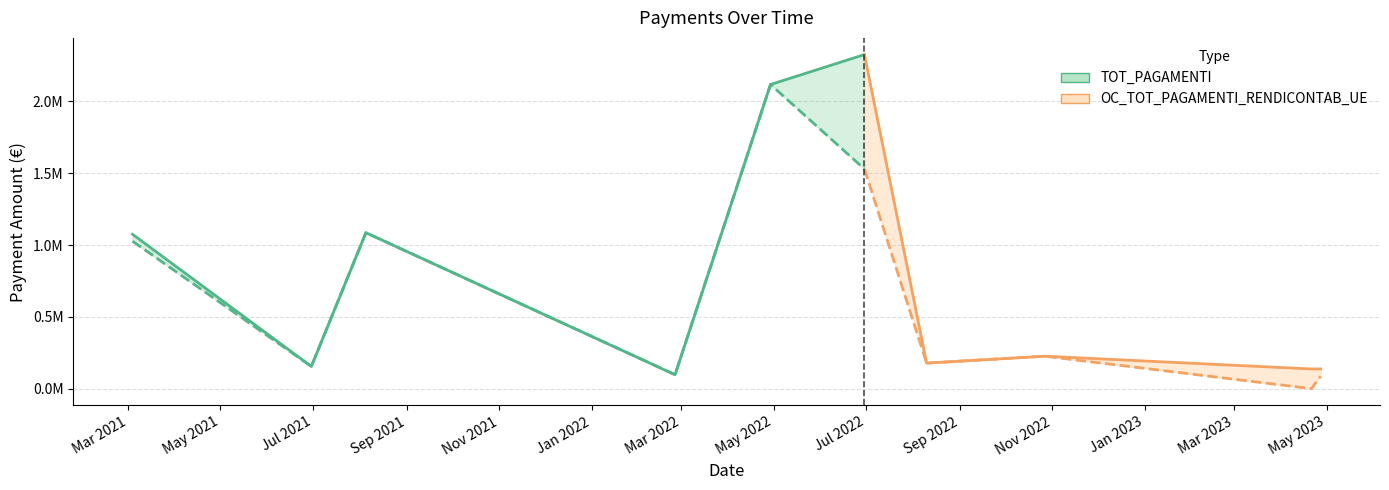

The value of TOT_PAGAMENTI at 21/04/2023 is 136884.0. True or false?

True